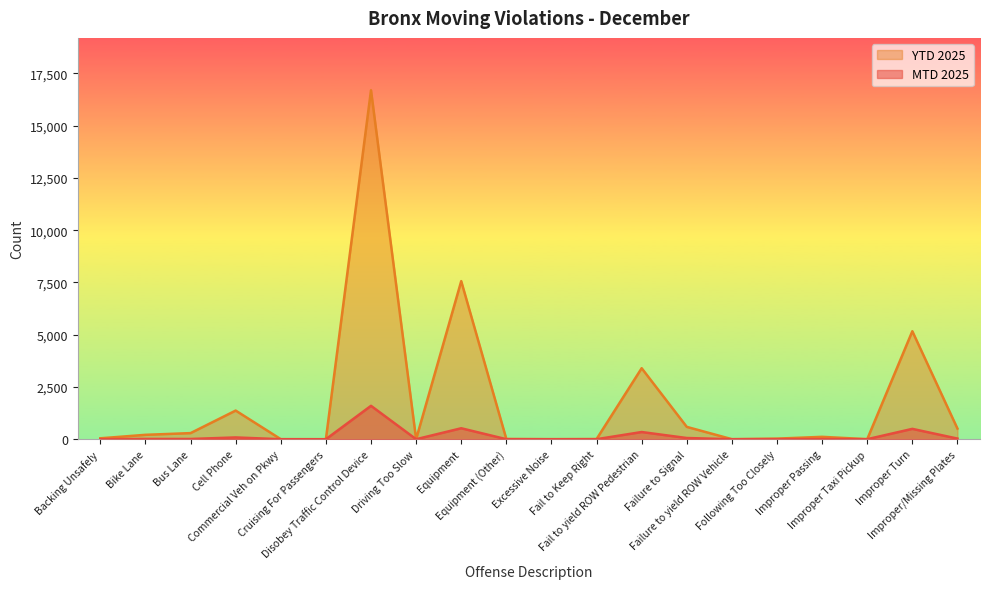

How many interior local valleys does the YTD 2025 series have?

5